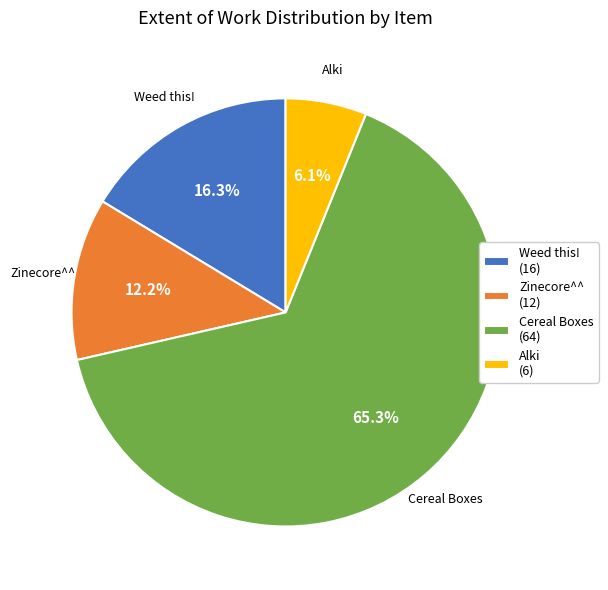

Which category has the smallest portion of the pie?

Alki (6)